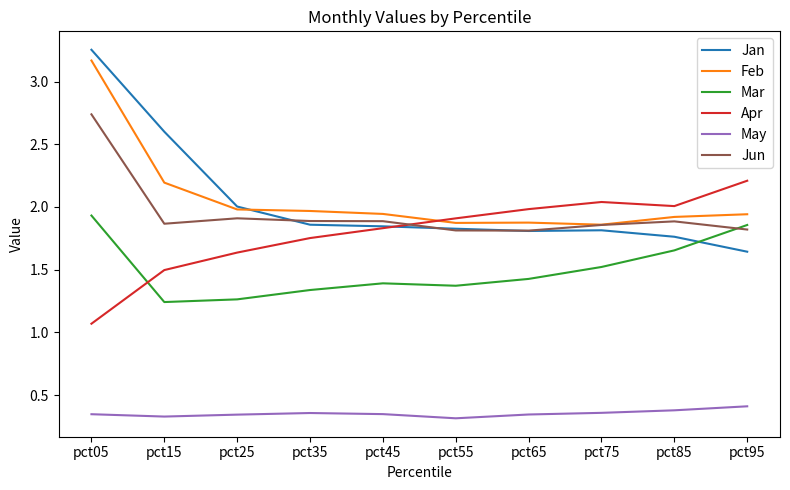

Is this an area chart (filled region under the line)?

No